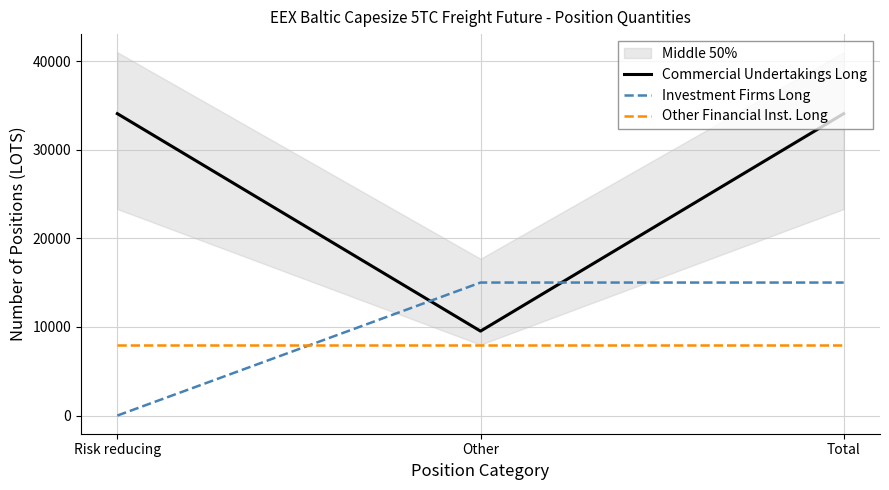

Which label corresponds to the largest value in the chart?

Risk reducing